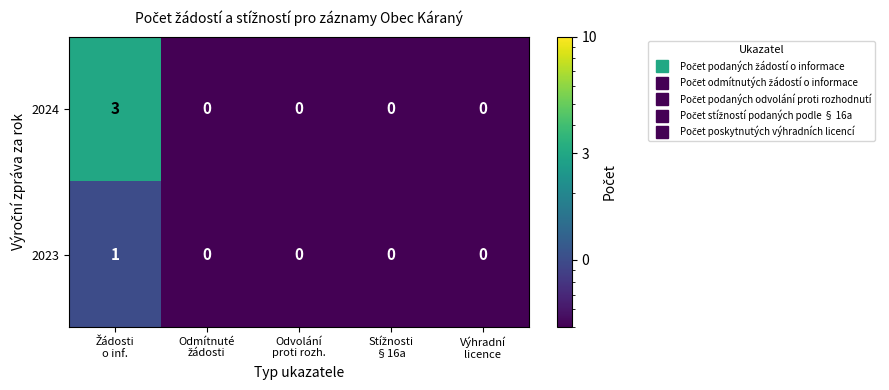

Rank the series by their average value, from highest to lowest.

2024, 2023